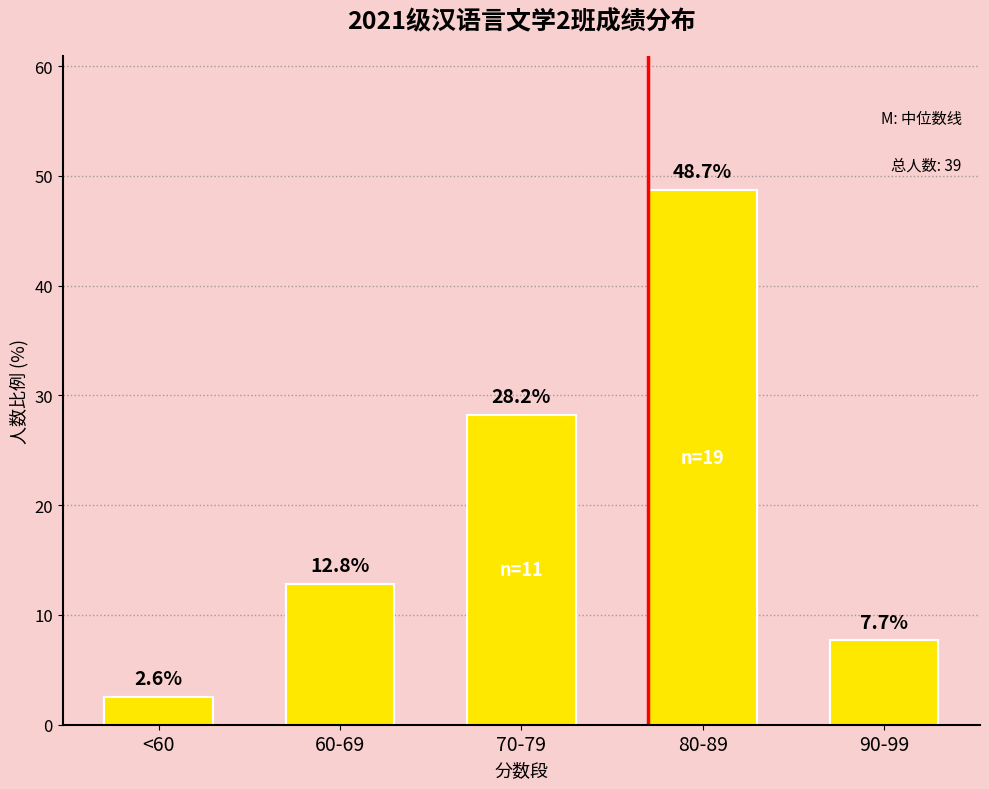

What is the label of the 1st bar from the right?

90-99